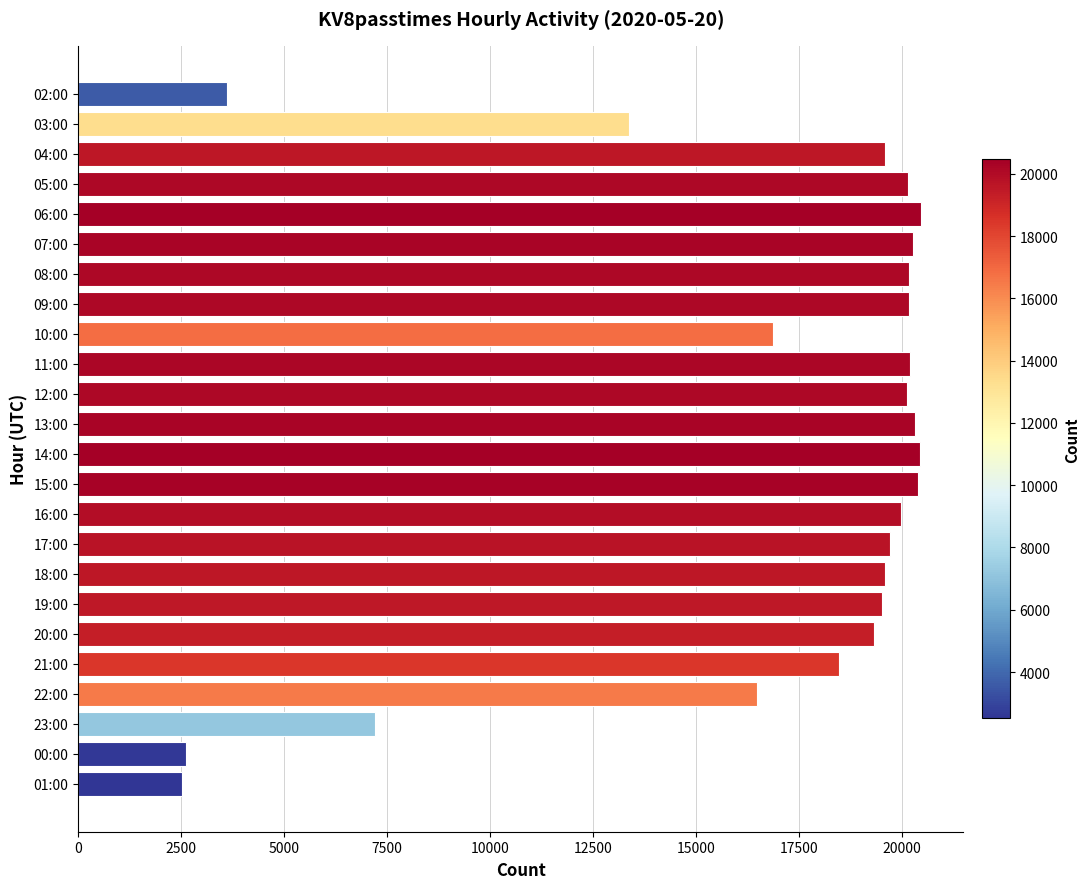

What is the difference between the maximum and minimum values?

17956